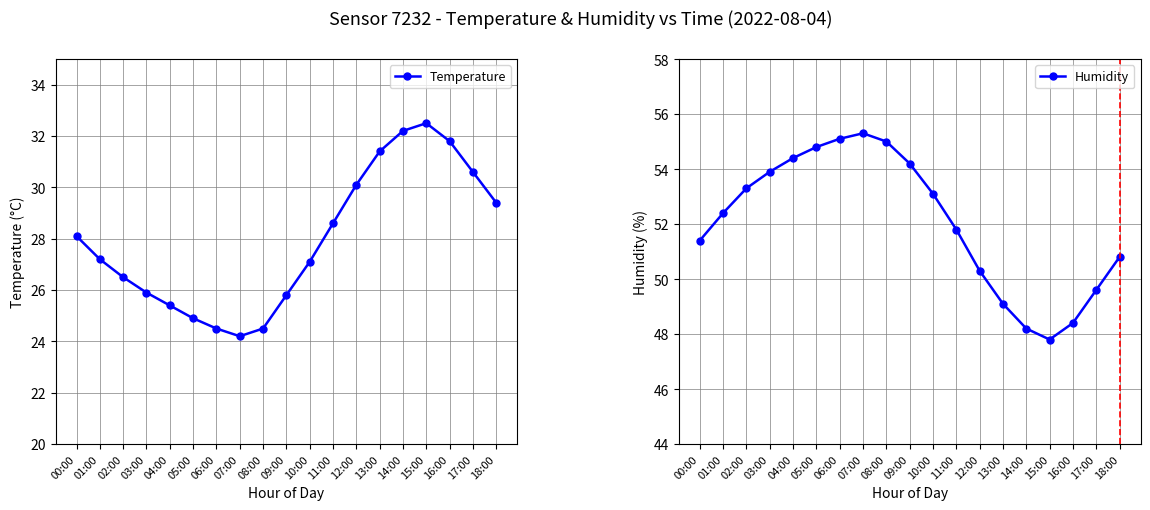

What is the total value across all series at 08:00?

79.5